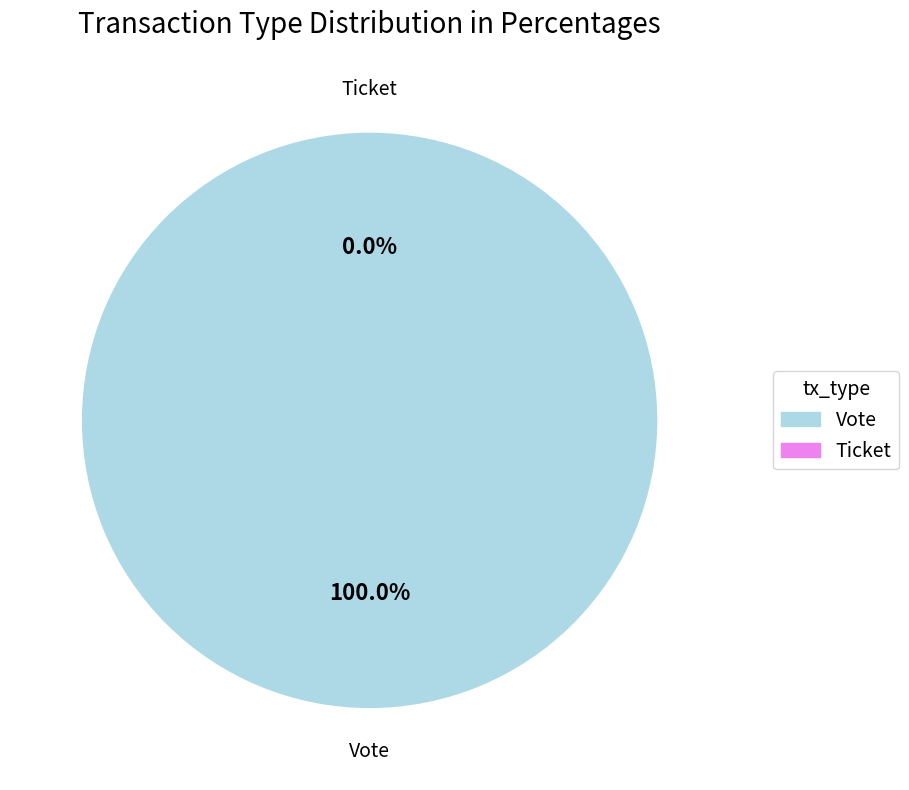

Is Ticket the majority of the pie?

No